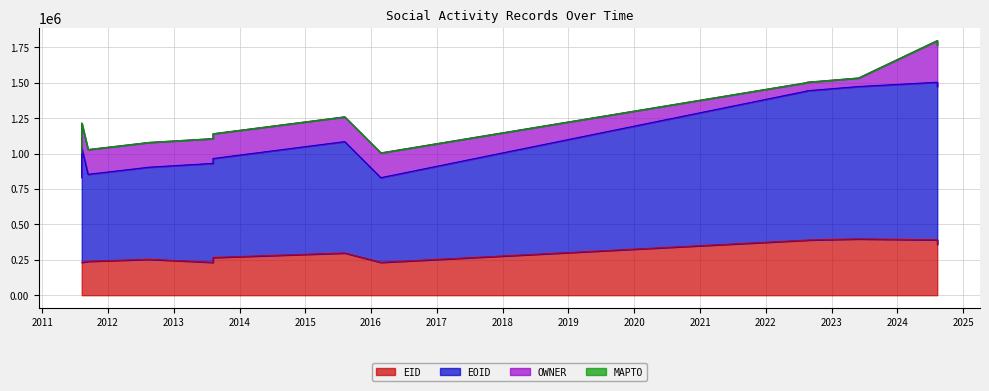

At which label does EID reach its peak?

2023-05-31T01:52:27